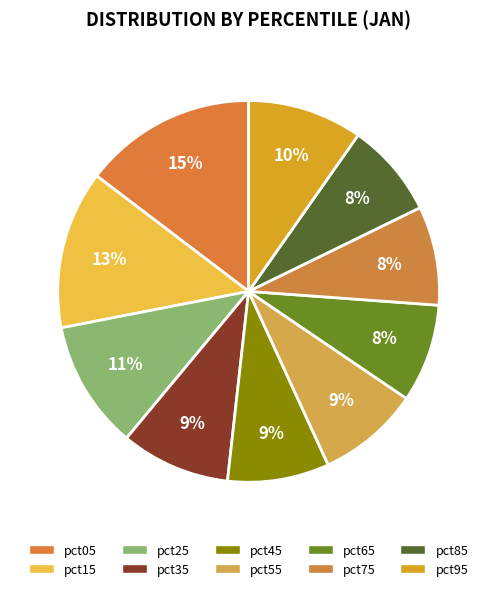

To the nearest percent, what is the difference between the largest and smallest slice percentages?

7%